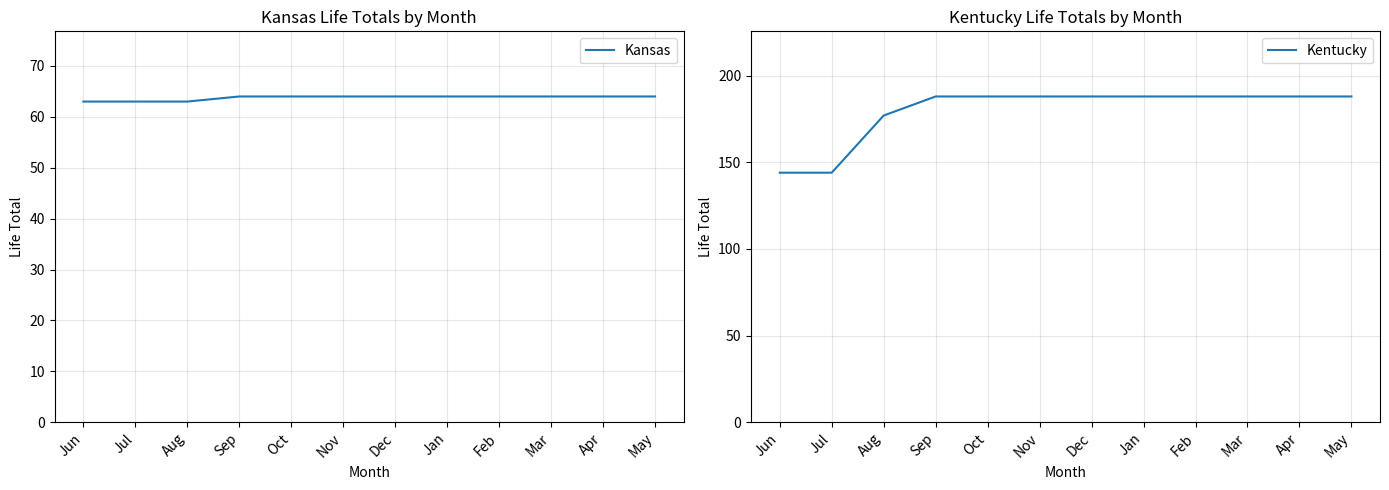

How many categories are shown in the chart?

12